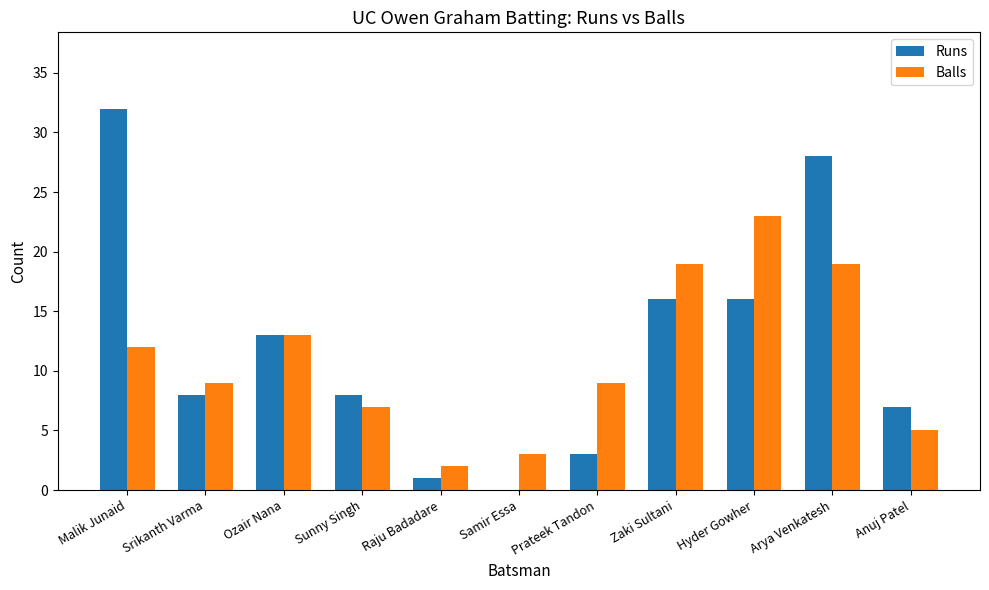

What is the greatest value displayed?

32